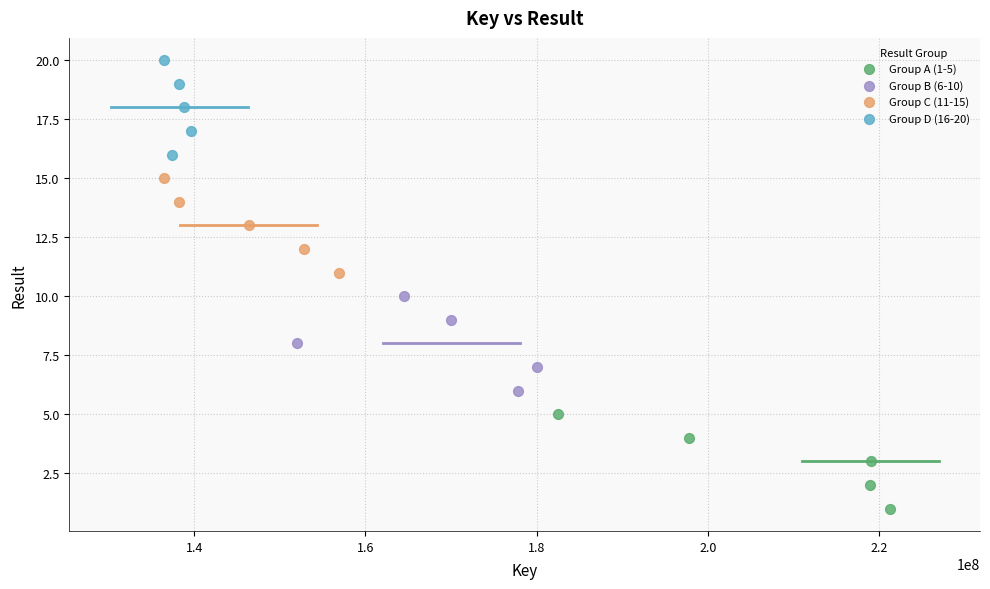

Which series contains the lowest Y value?

Group A (1-5)